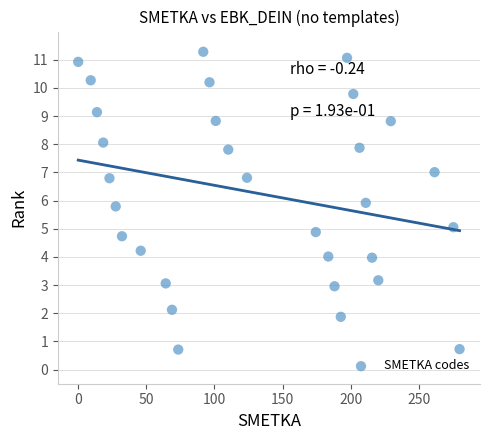

What is the range of Y values (max minus min)?

10.6